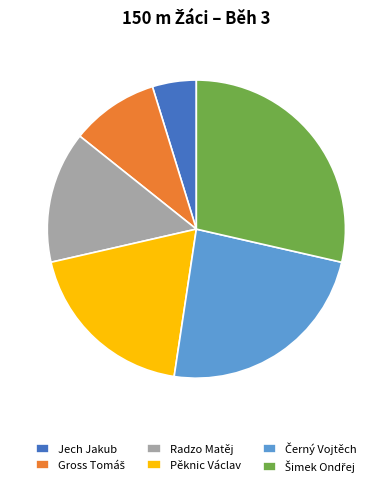

What is the smallest slice in the pie chart?

Jech Jakub